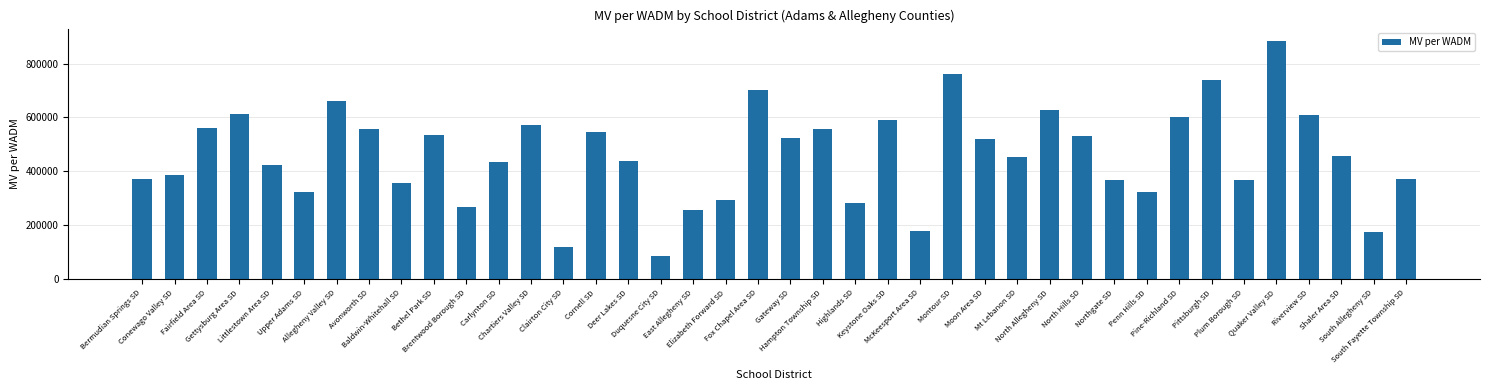

What is the maximum value shown in the chart?

885264